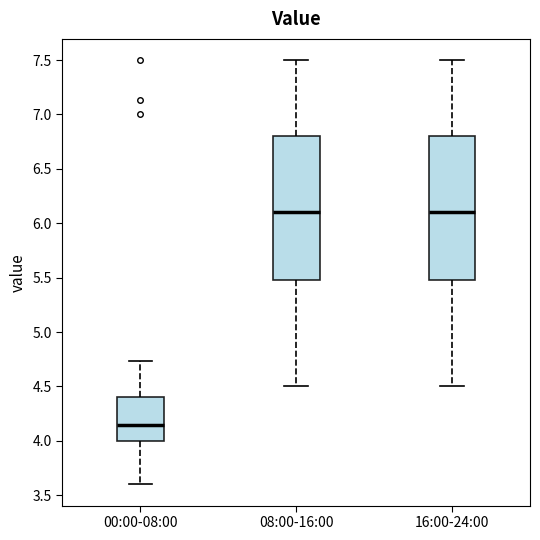

Which box's median line is the lowest?

00:00-08:00